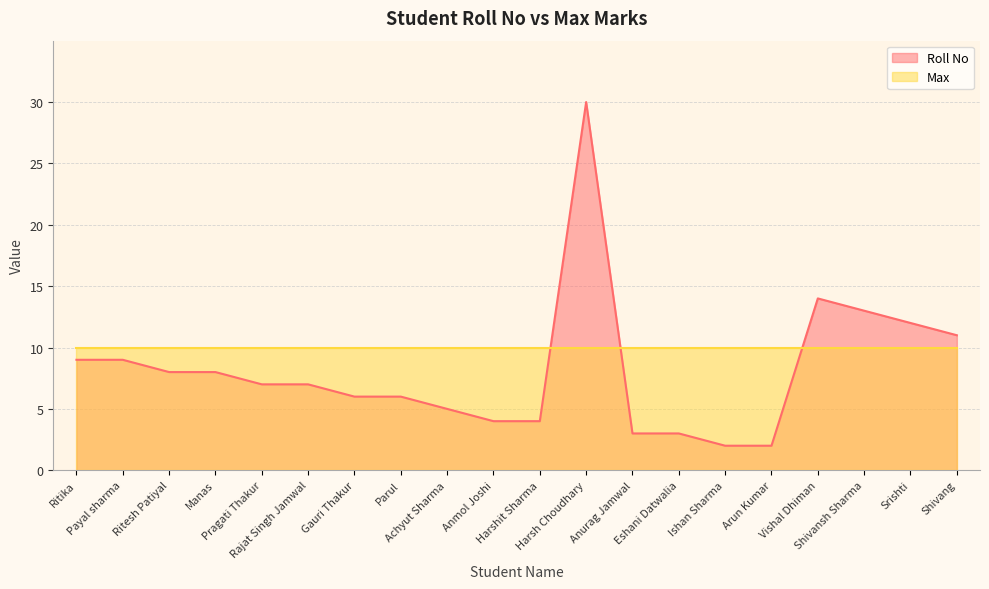

At which category does the data reach its first local peak?

Harsh Choudhary